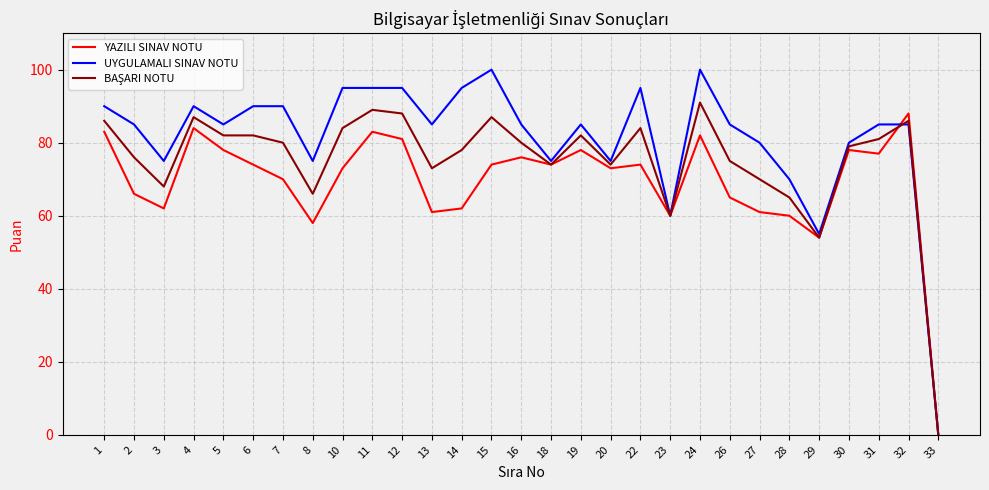

What is the difference between the second highest and second lowest values in the UYGULAMALI SINAV NOTU series?

45